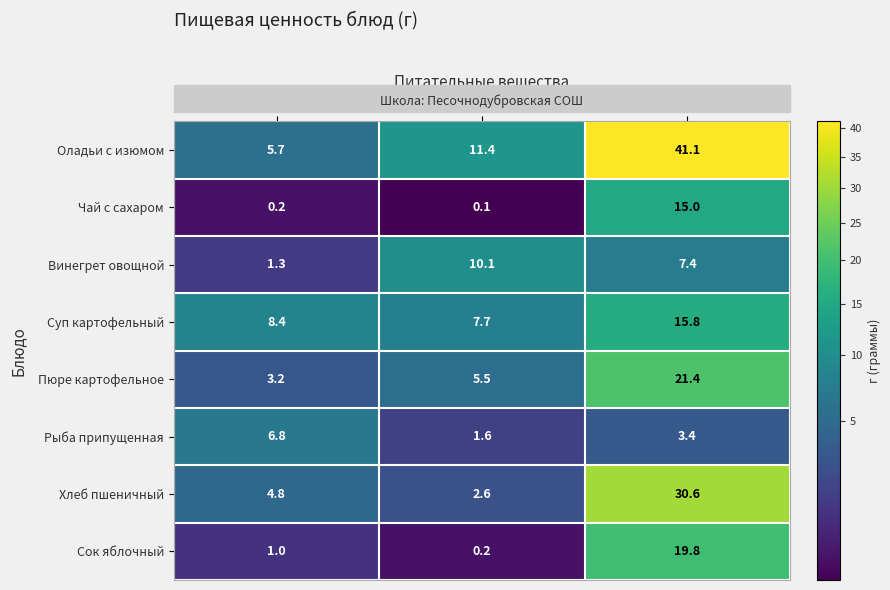

The Сок яблочный series shows 9.9 at Углеводы. True or false?

False